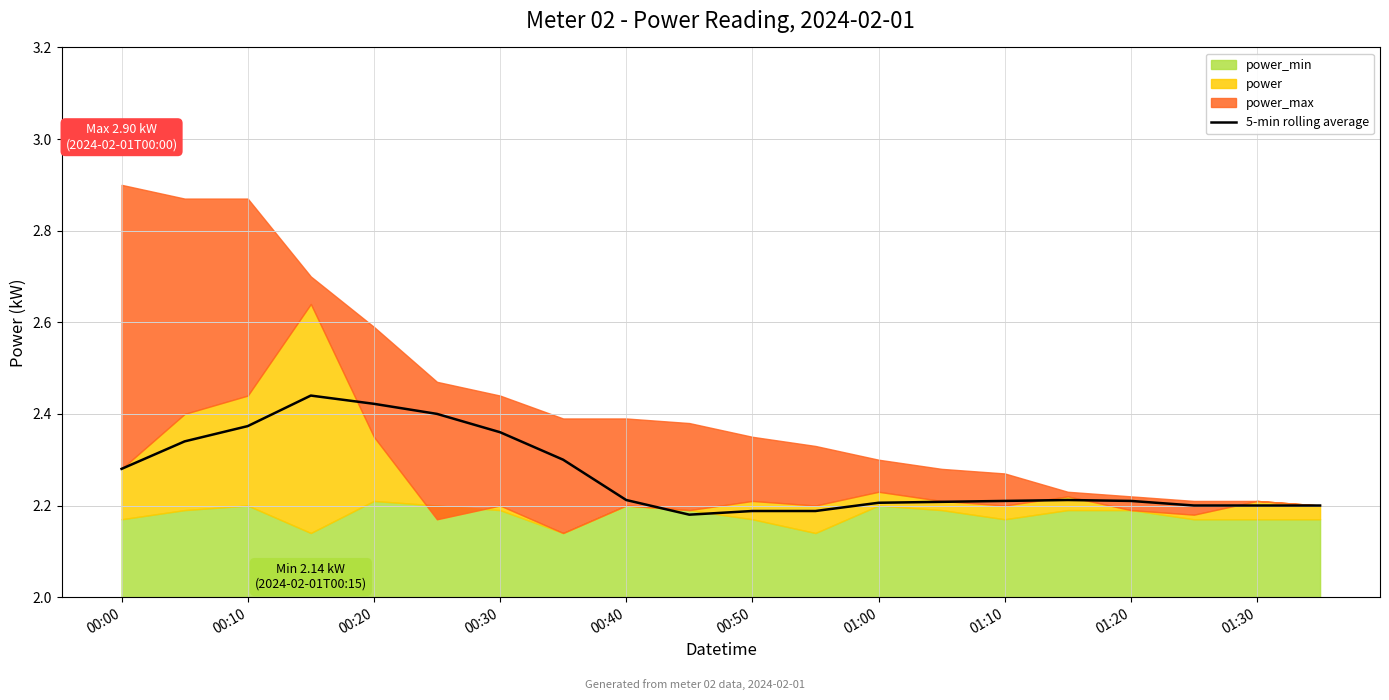

Does the chart have visible grid lines?

Yes